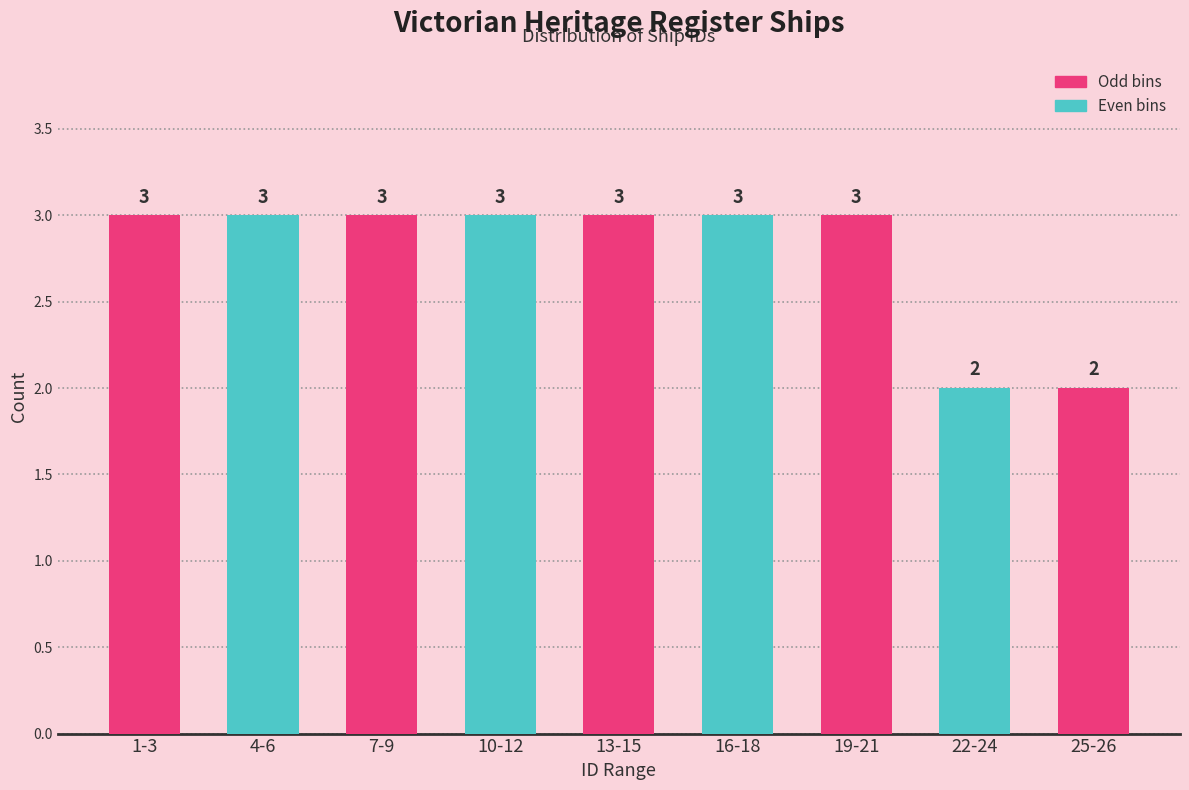

Reading left to right, extract all data points from this chart.

1-3=3	4-6=3	7-9=3	10-12=3	13-15=3	16-18=3	19-21=3	22-24=2	25-26=2